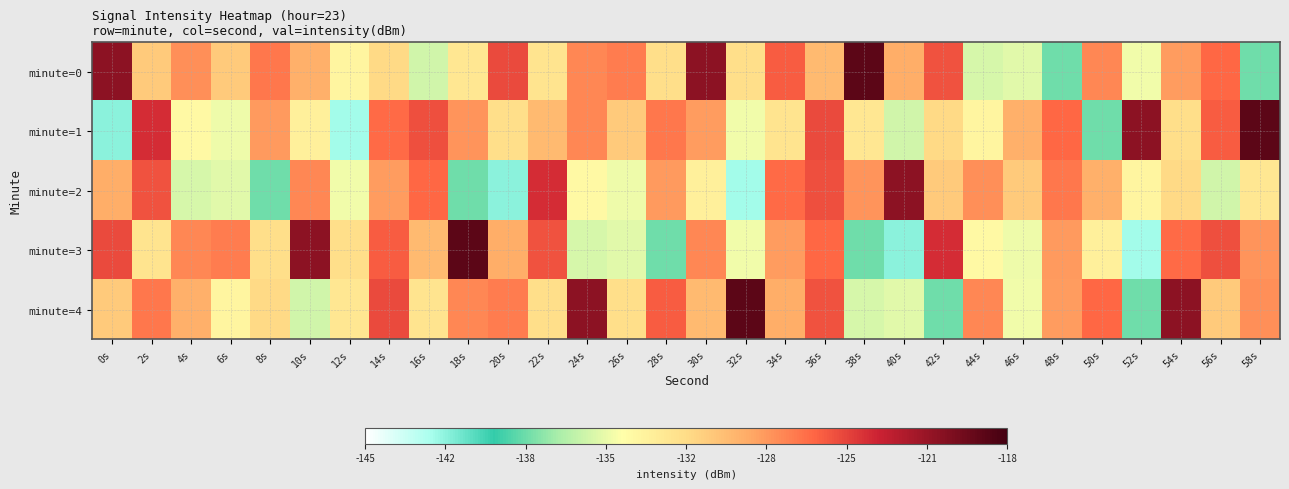

What is the spread (max minus min) of values at 28s?

12.4